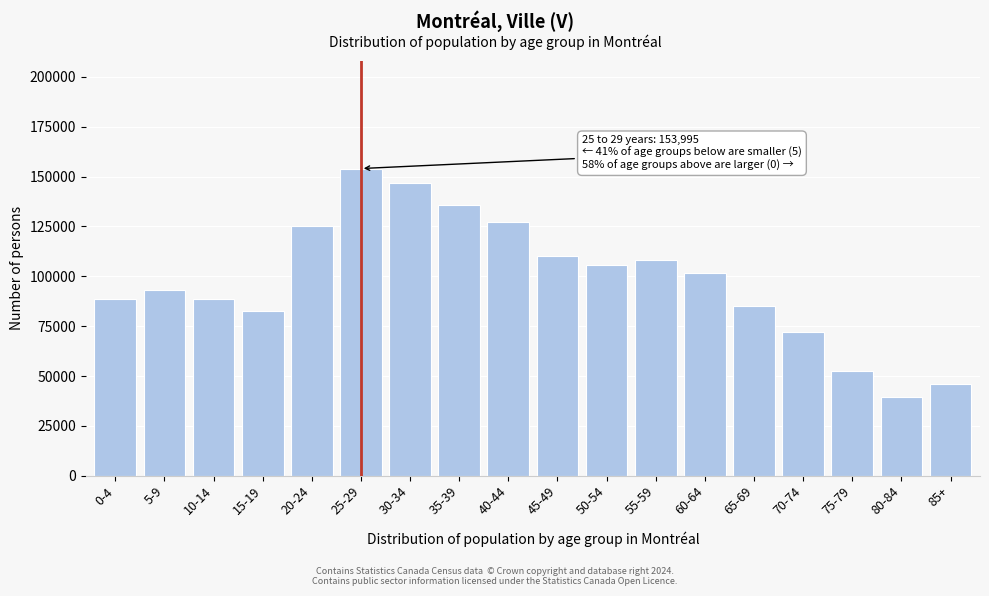

Which label corresponds to the smallest value in the chart?

80-84